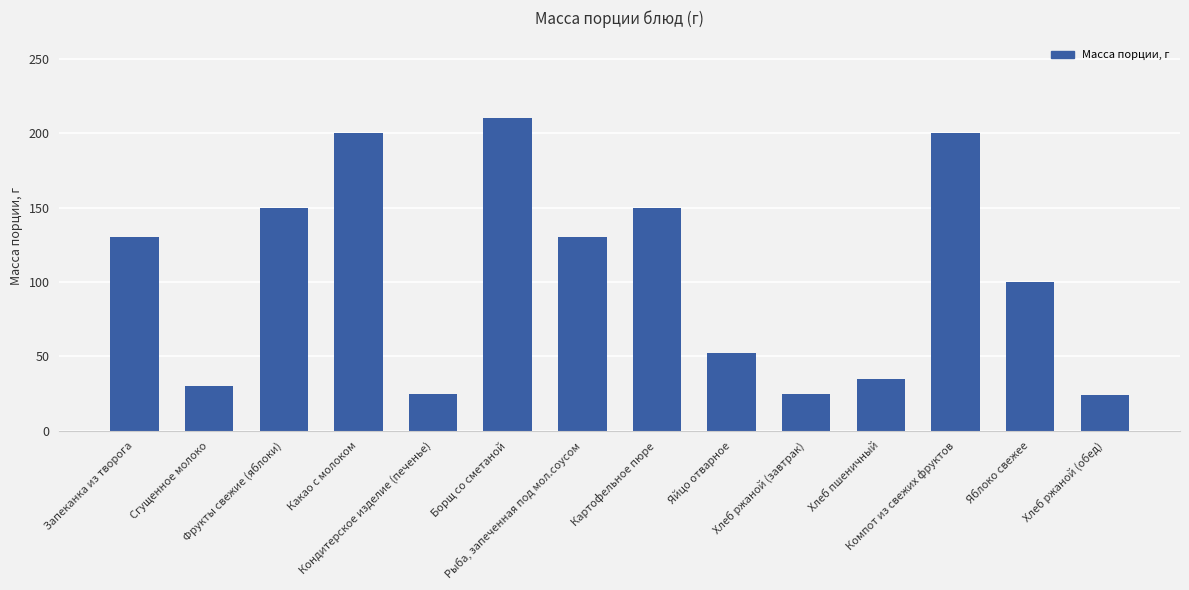

What is the label of the 10th bar from the left?

Хлеб ржаной (завтрак)